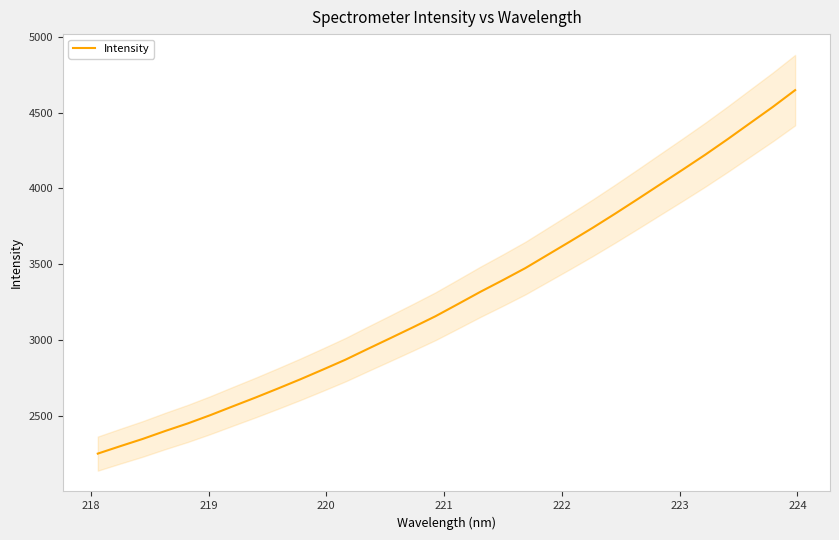

What is the minimum value for Intensity?

2250.4